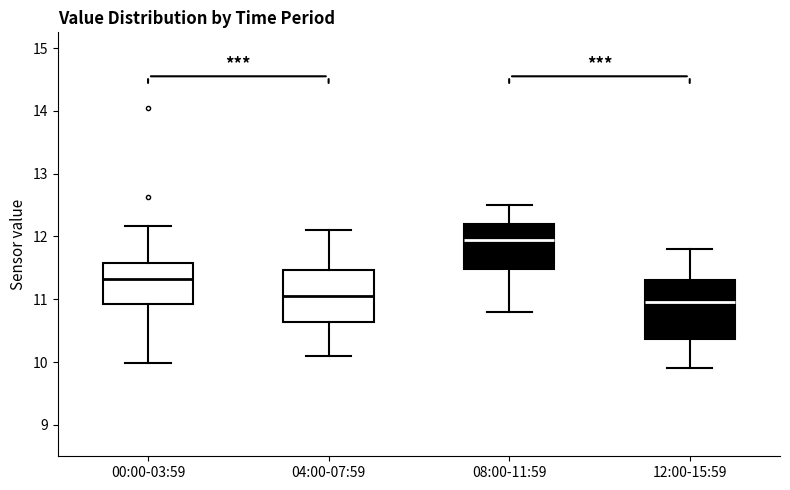

Which box's median line is the highest?

08:00-11:59